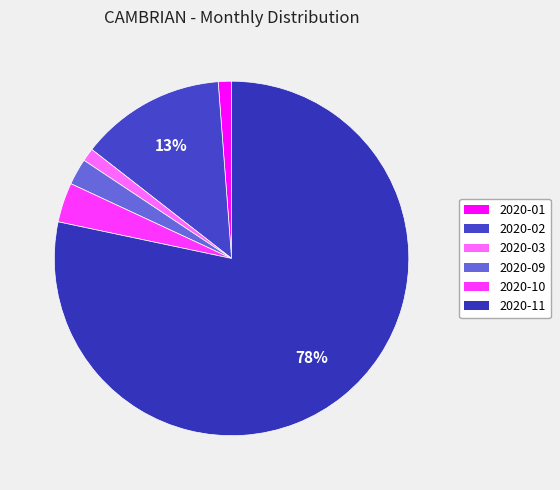

To the nearest percent, what percentage of the pie is 2020-02?

13%